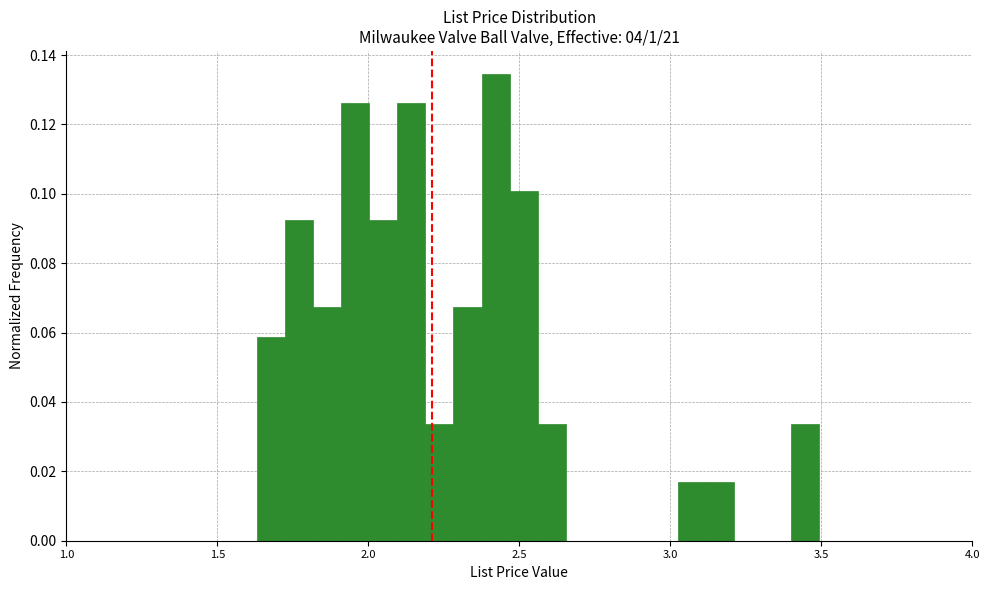

Read against the x-axis, roughly where is the centre of the tallest bar?

2.40